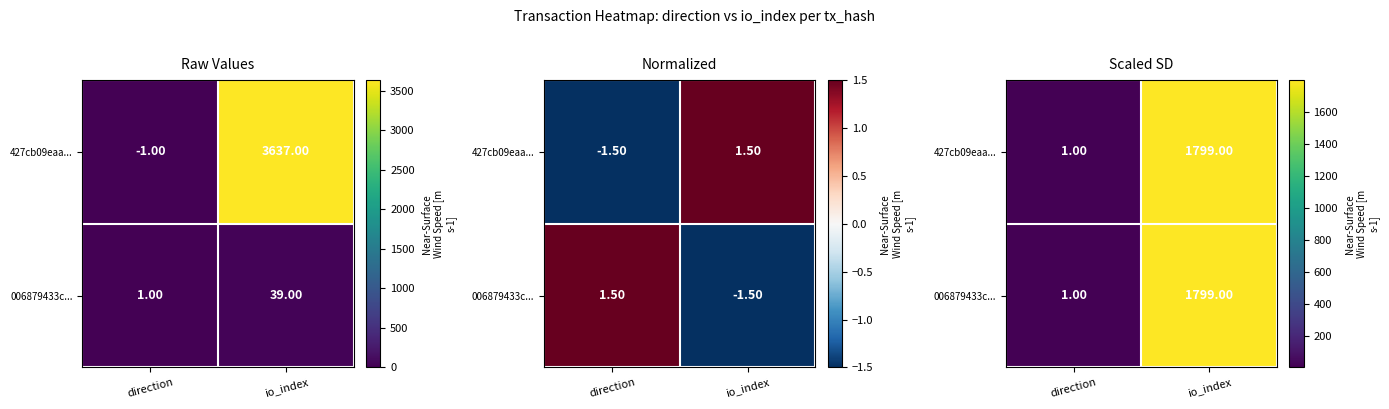

The 006879433c... series shows 1070 at io_index. True or false?

False